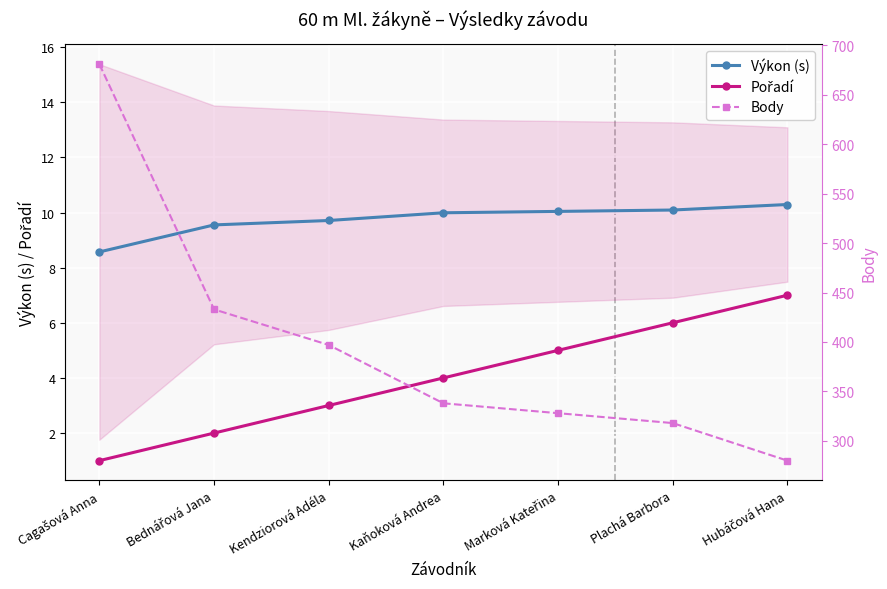

Which label corresponds to the smallest value in the chart?

Cagašová Anna